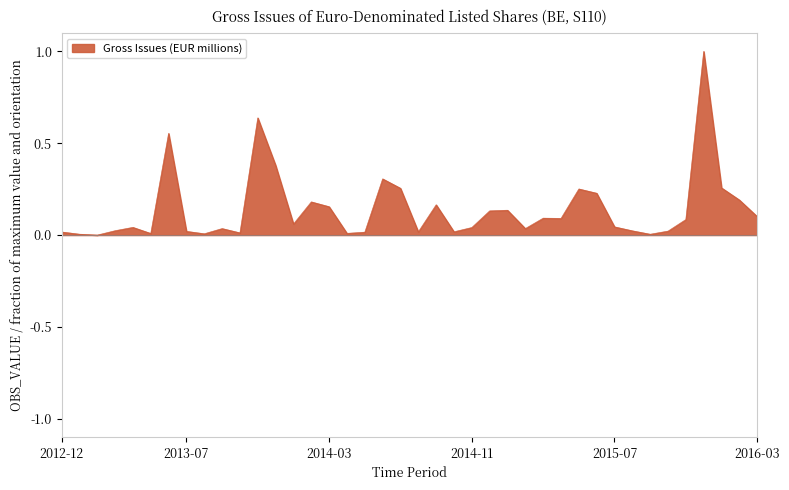

Between 2015-07 and 2013-11, which is larger?

2013-11